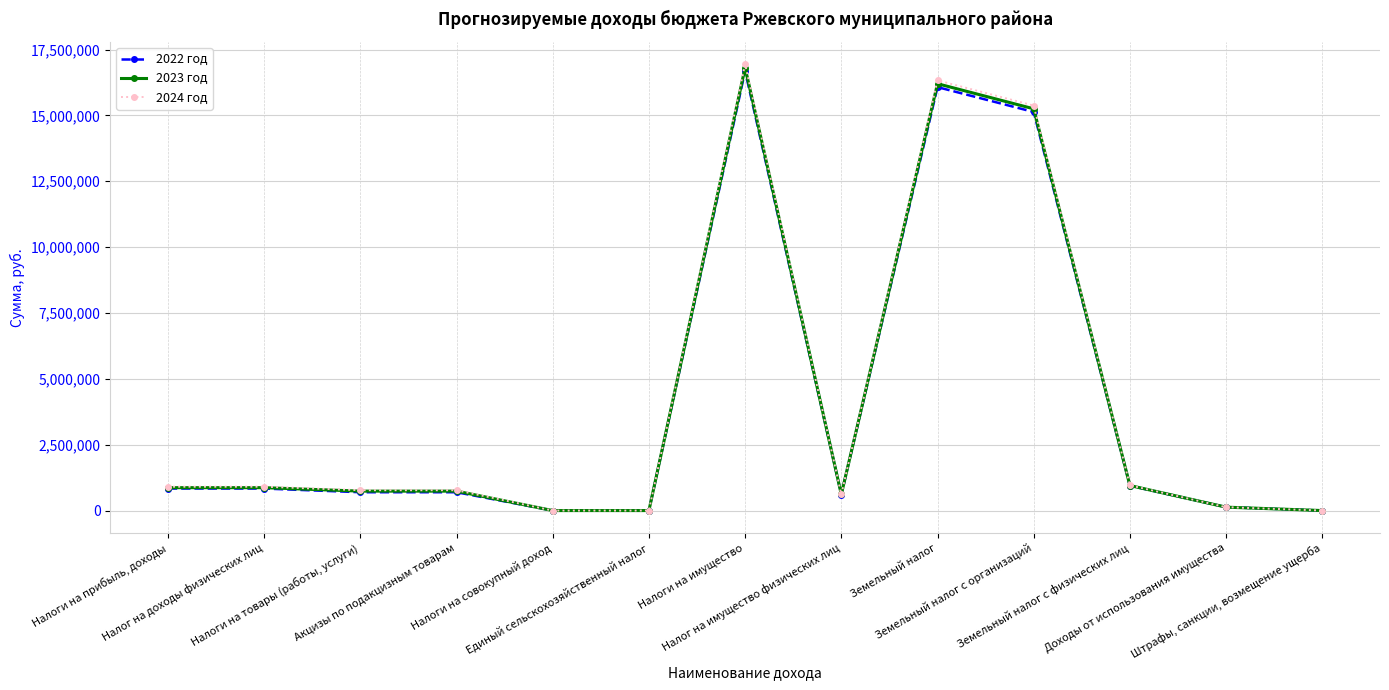

What is the sum of all 2024 год values?

53717591